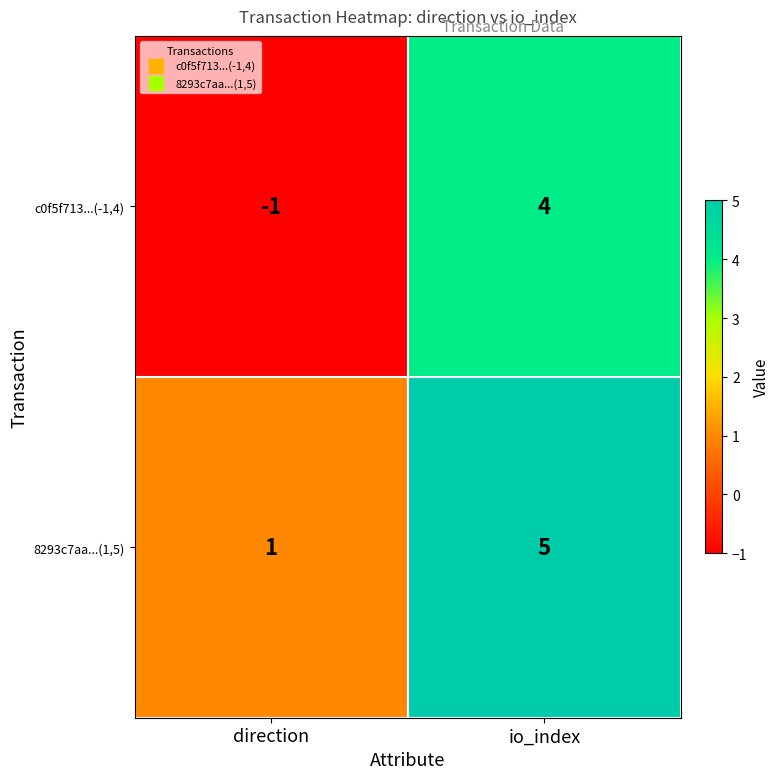

What is the spread (max minus min) of values at io_index?

1